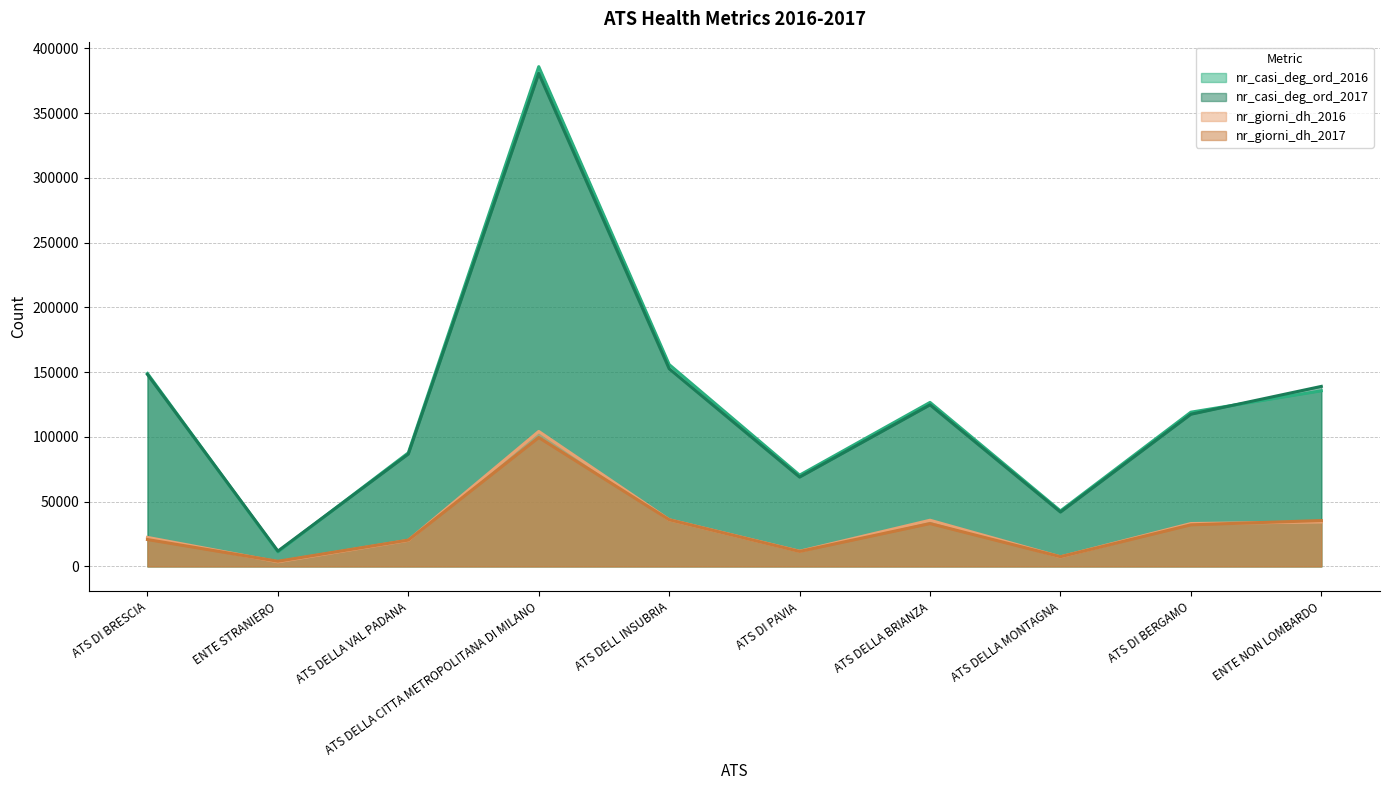

What is the lowest value of the nr_casi_deg_ord_2017 series?

11817